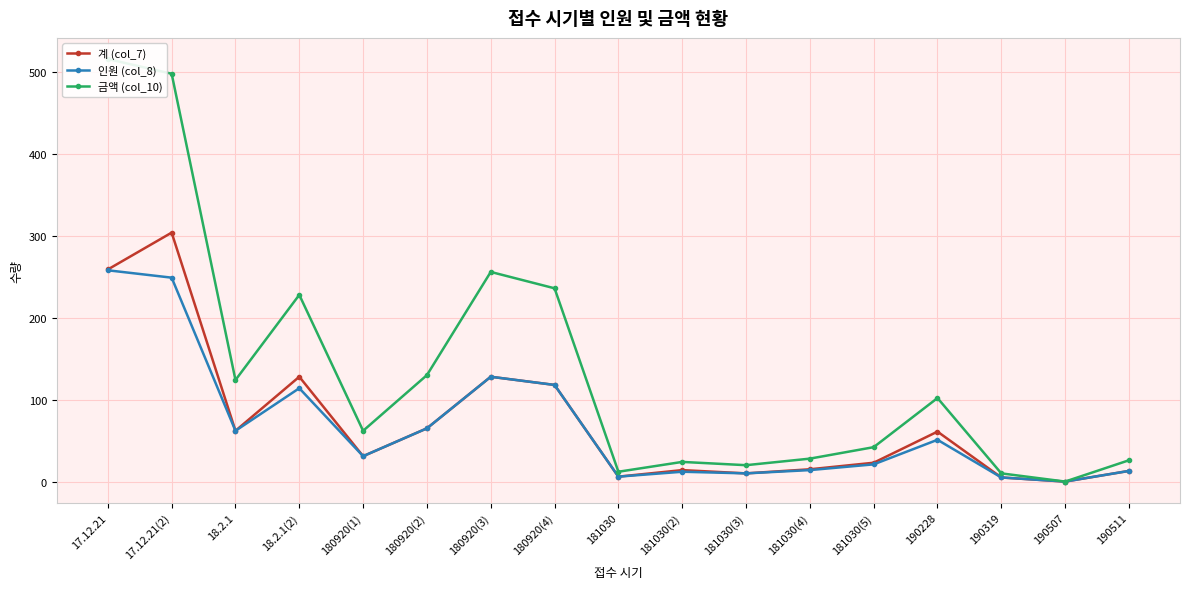

What are all the series names shown in the legend?

계 (col_7), 인원 (col_8), 금액 (col_10)